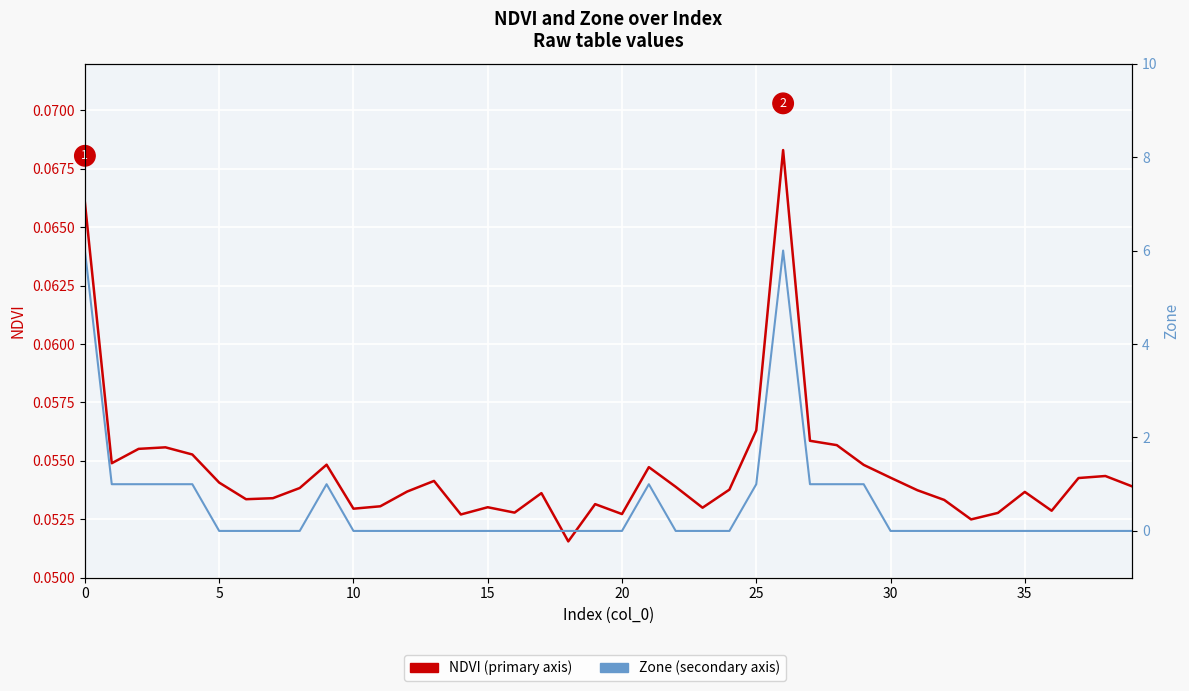

Where is NDVI nearest to the value 0?

18